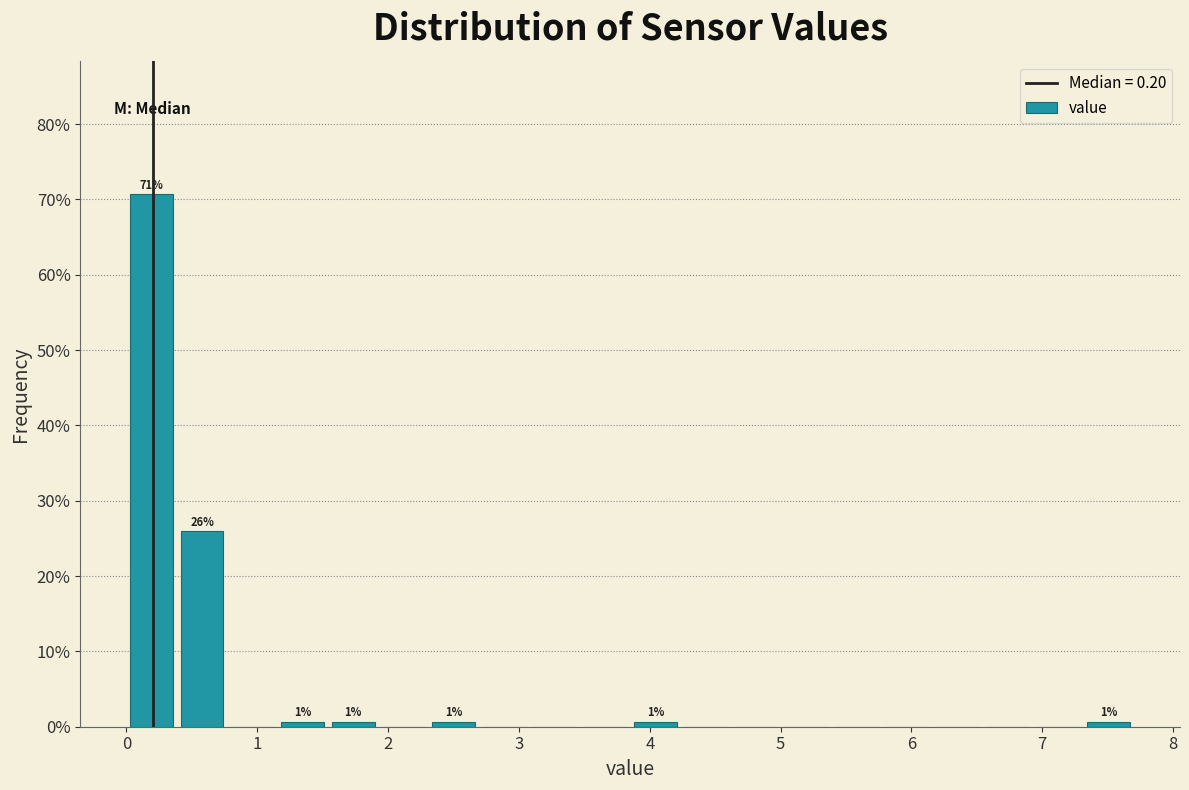

Around what value on the x-axis is the tallest bar? Give the approximate position of its centre, as read against the axis.

0.2